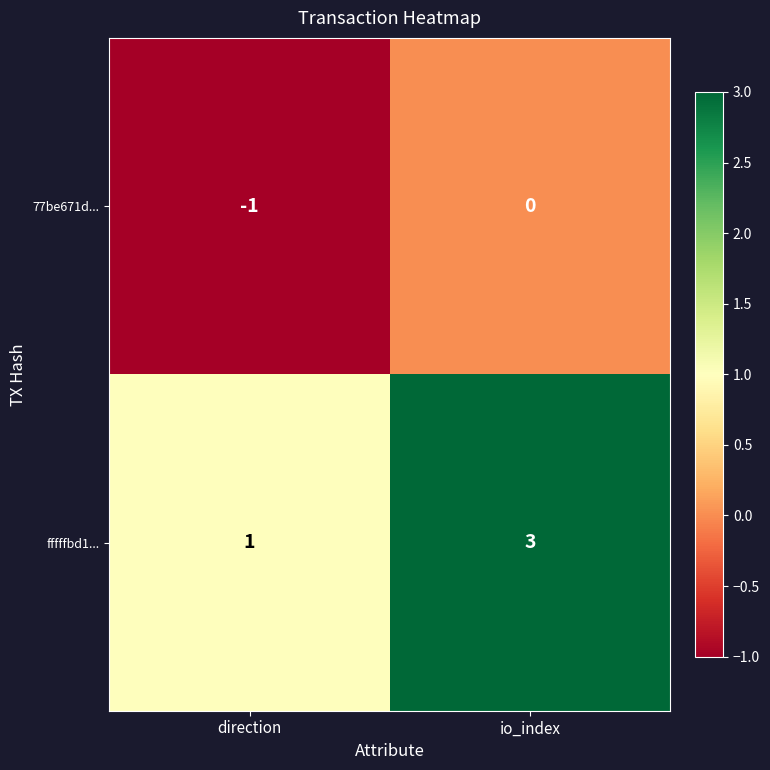

At which label does 77be671d... reach its peak?

io_index